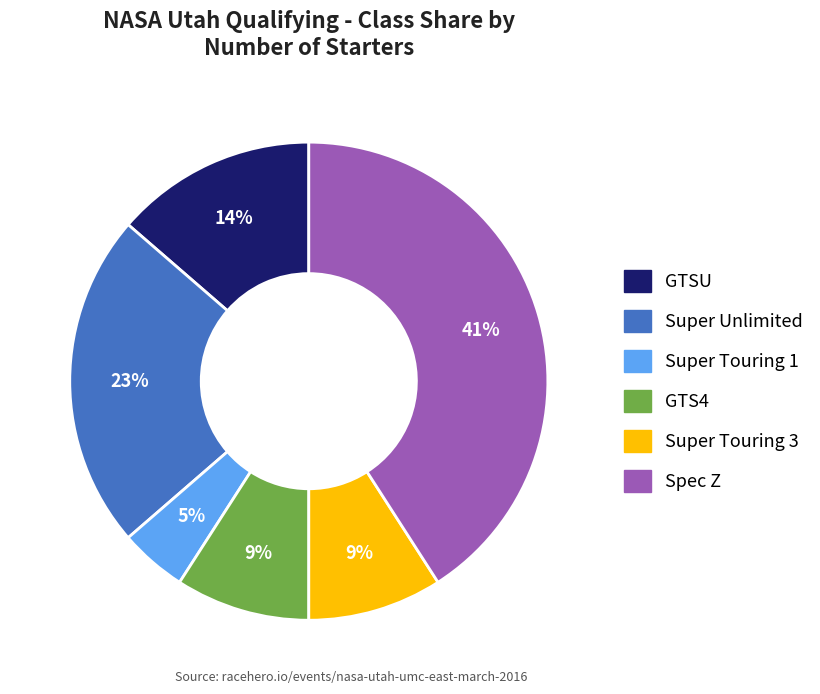

Is it true that GTSU is 14% of the pie?

True